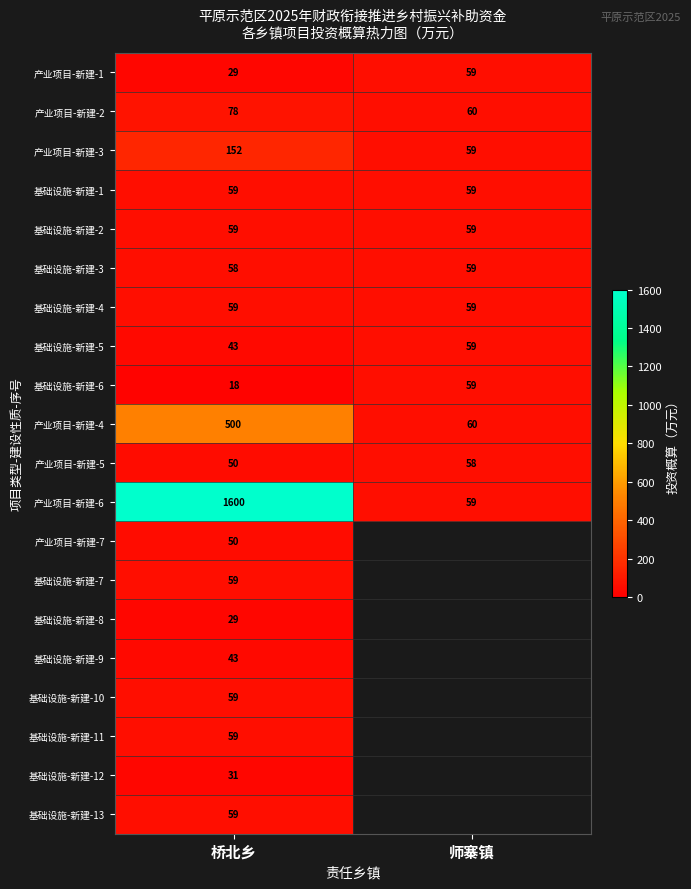

The value of 基础设施-新建-4 at 师寨镇 is 31.2. True or false?

False